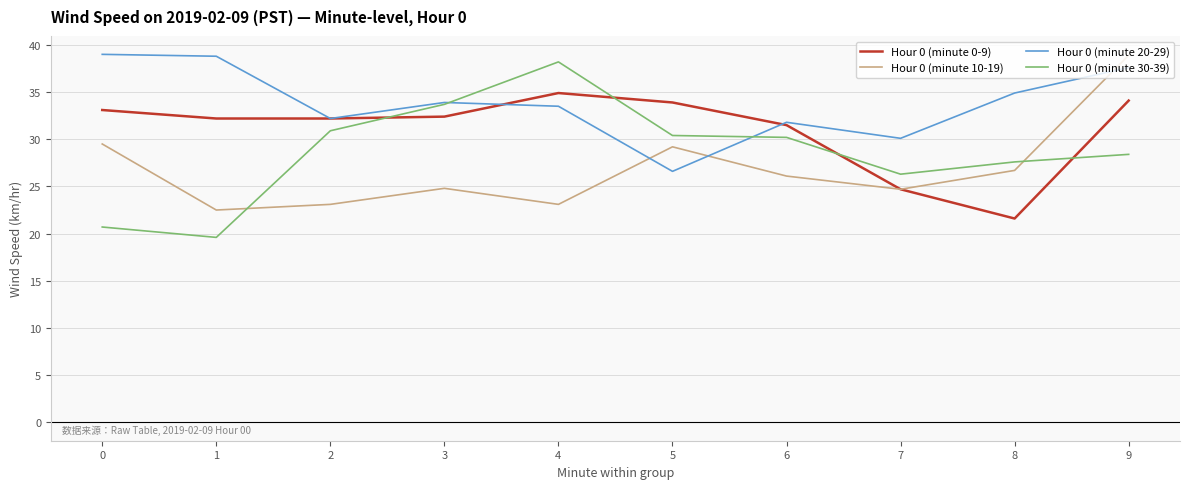

Which series has the widest spread of values?

Hour 0 (minute 30-39)